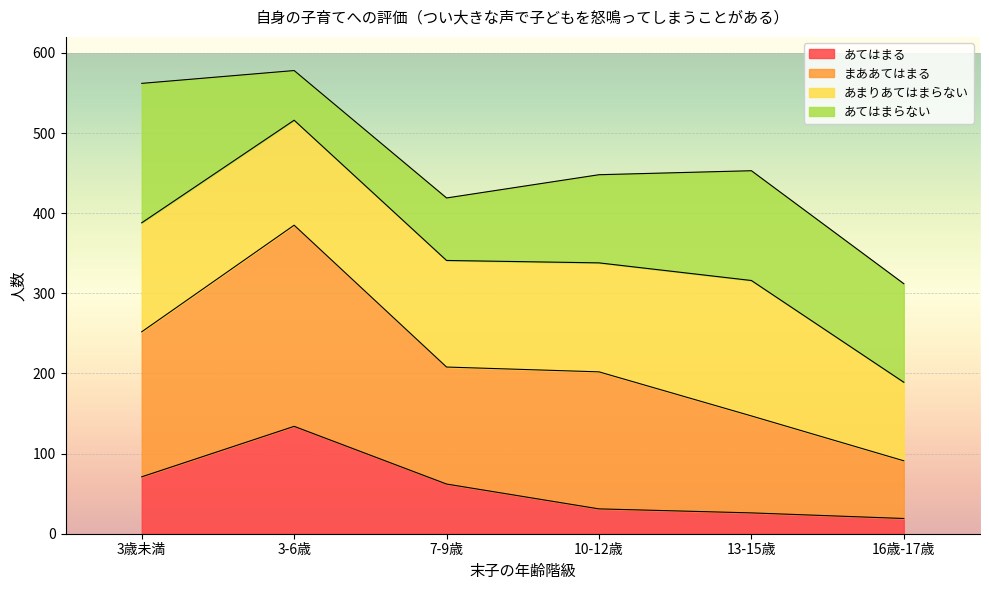

Which series has the widest spread of values?

まああてはまる